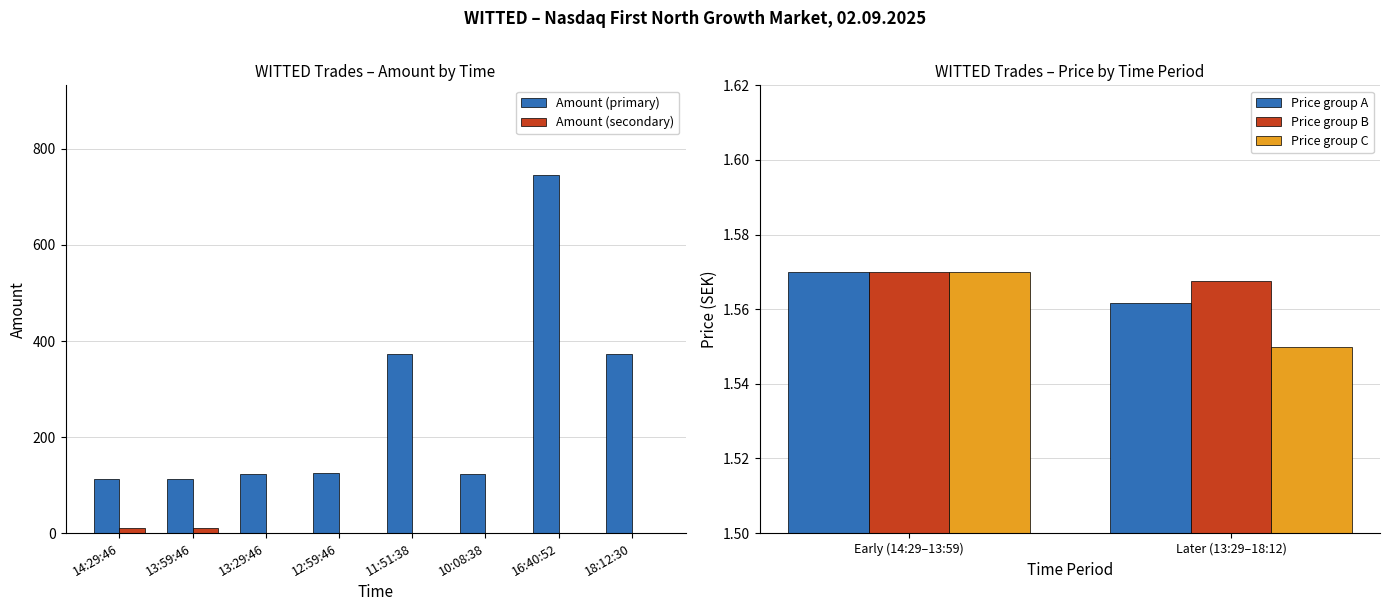

What is the total value across all series at 13:59:46?

114.6